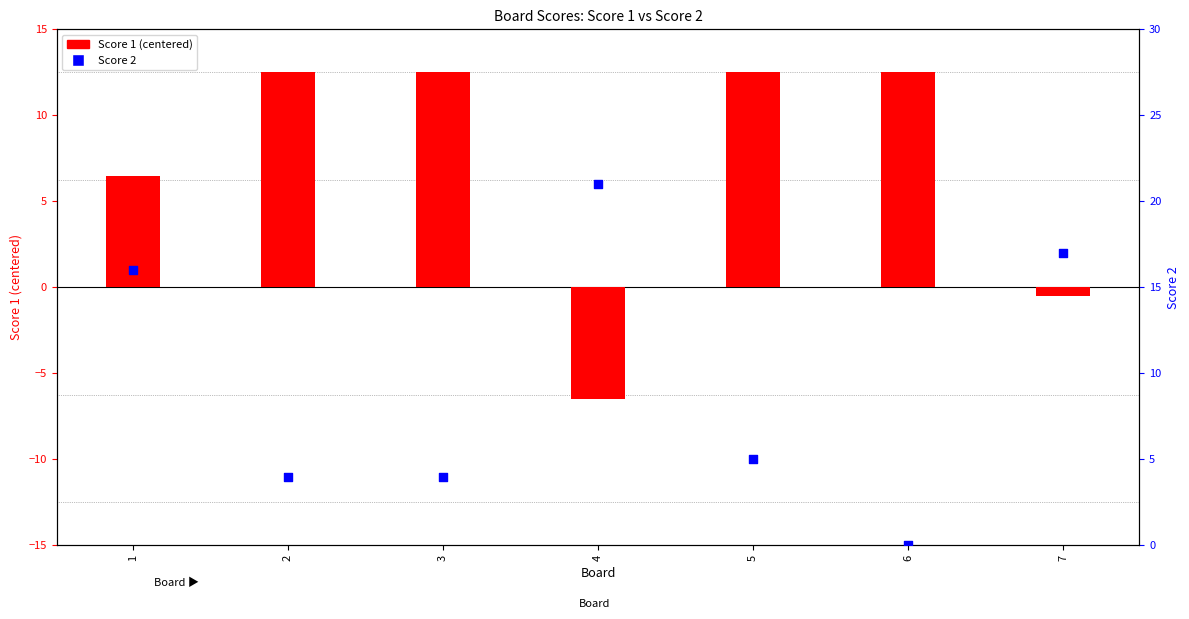

Which series reaches the maximum Y coordinate?

Score 2